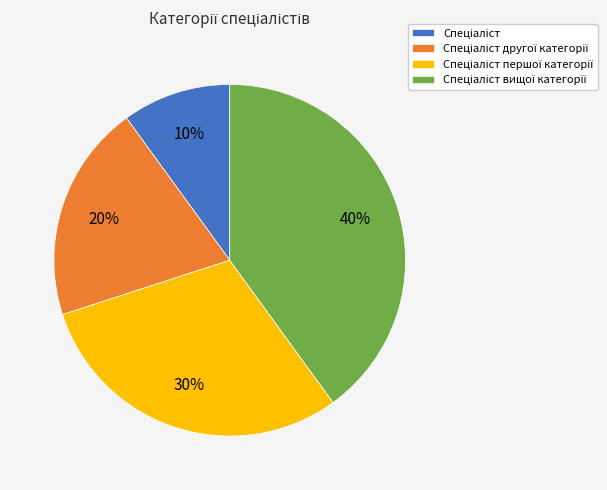

Does any single category account for the majority?

No